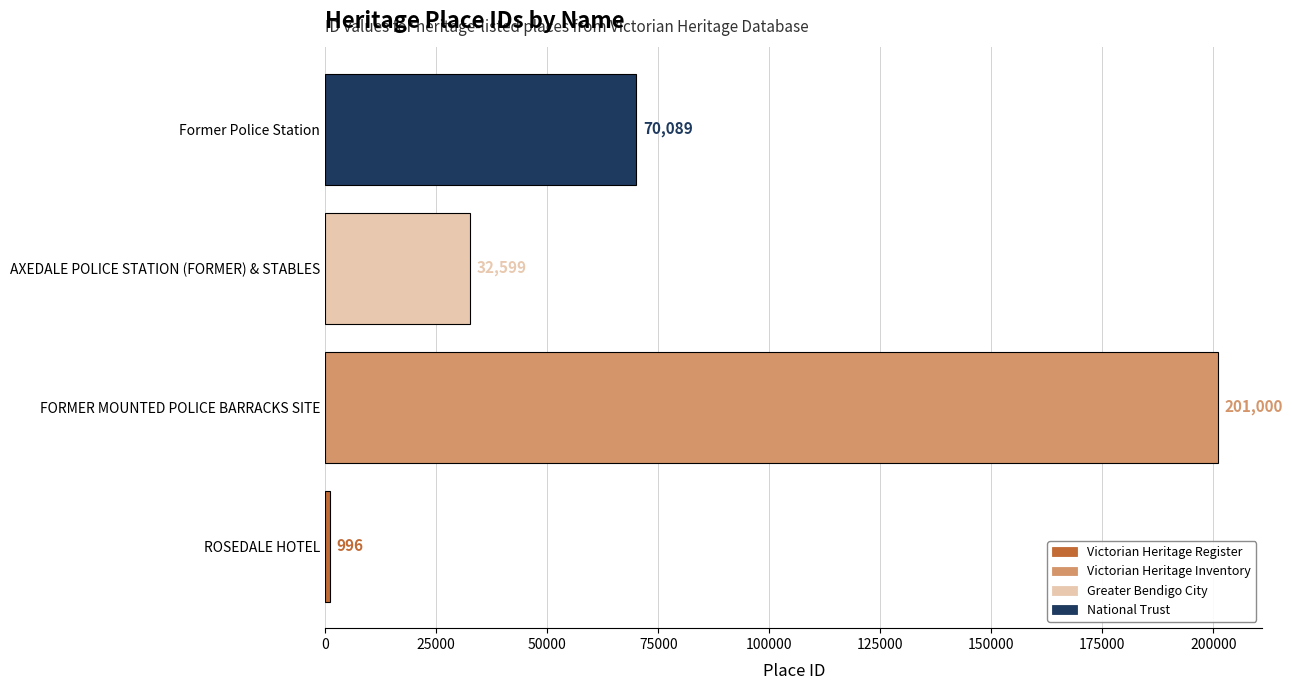

List the labels in order of value, largest first.

FORMER MOUNTED POLICE BARRACKS SITE, Former Police Station, AXEDALE POLICE STATION (FORMER) & STABLES, ROSEDALE HOTEL